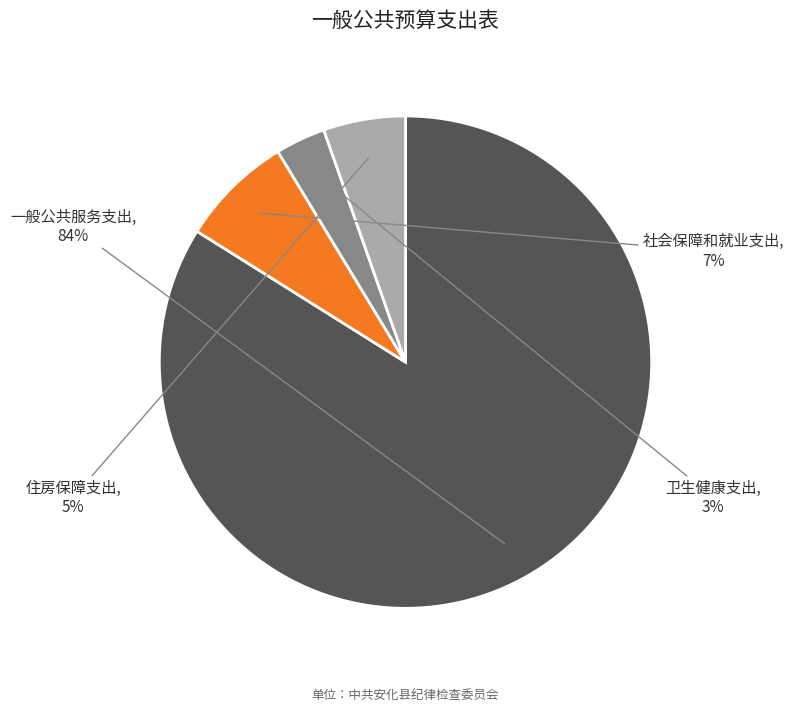

To the nearest percent, what is the difference between the 社会保障和就业支出 and 卫生健康支出 slice percentages?

4%